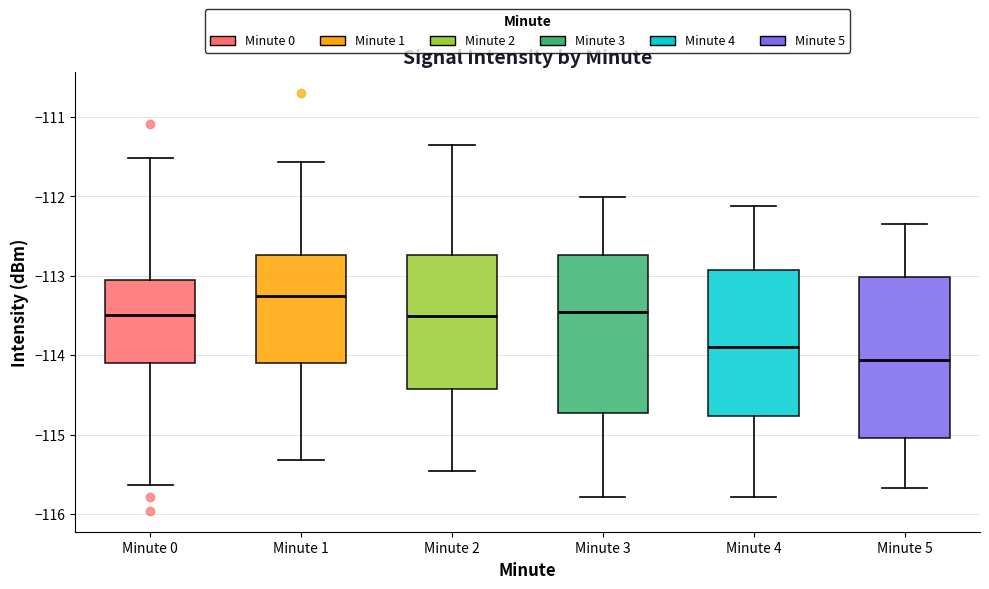

Reading left to right, read every box against the y-axis: the position of its median line, the range the box covers, and the ends of its whiskers. The values are not printed on the chart, so give them approximately, as read against the axis.

Minute 0: median -113.5, box -114.1 to -113.1, whiskers -115.6 to -111.5
Minute 1: median -113.3, box -114.1 to -112.7, whiskers -115.3 to -111.6
Minute 2: median -113.5, box -114.4 to -112.7, whiskers -115.5 to -111.3
Minute 3: median -113.5, box -114.7 to -112.7, whiskers -115.8 to -112.0
Minute 4: median -113.9, box -114.8 to -112.9, whiskers -115.8 to -112.1
Minute 5: median -114.1, box -115.0 to -113.0, whiskers -115.7 to -112.3